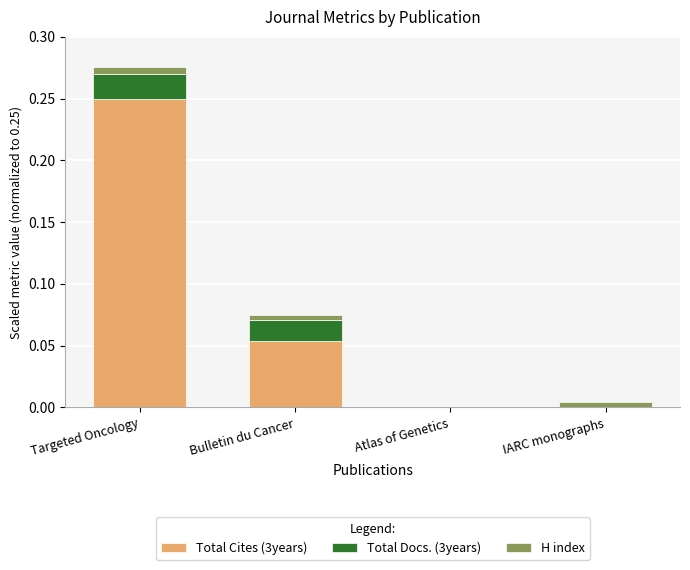

At which category is the sum across all series the highest?

Targeted Oncology